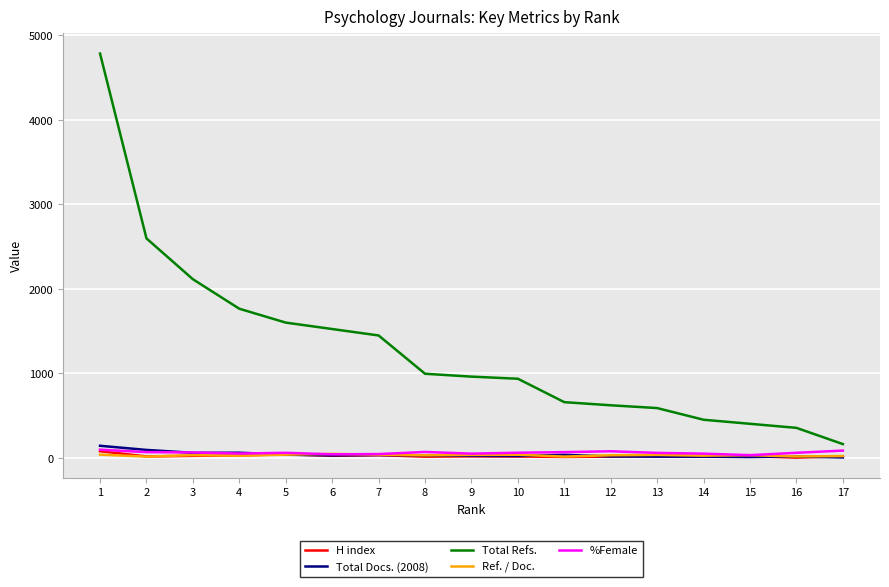

Where is Total Refs. nearest to the value 2474?

2